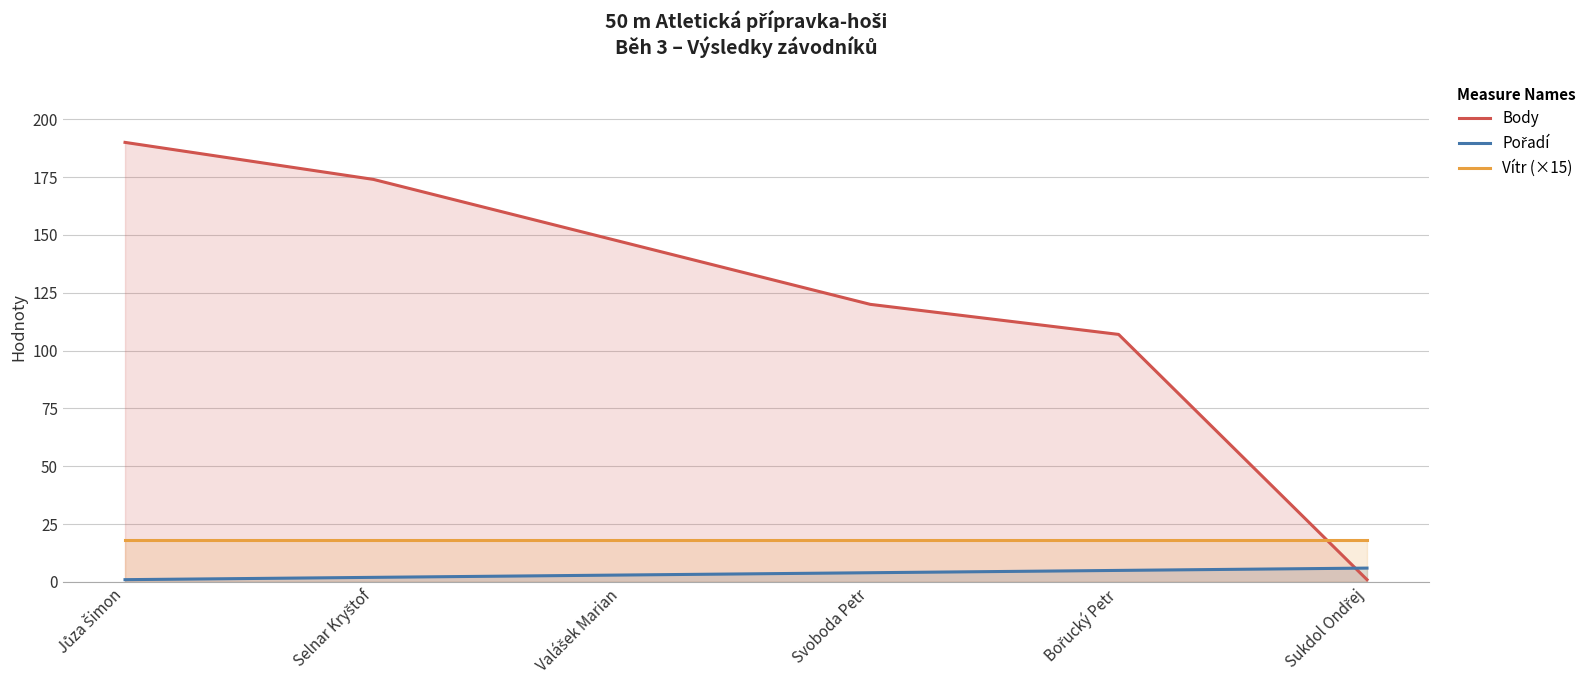

True or false: Vítr (×15) and Pořadí cross at least once.

False